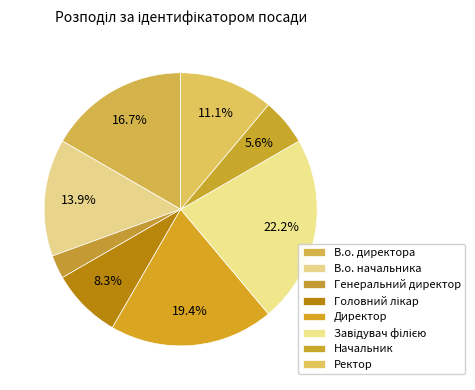

How many segments does this pie chart have?

8